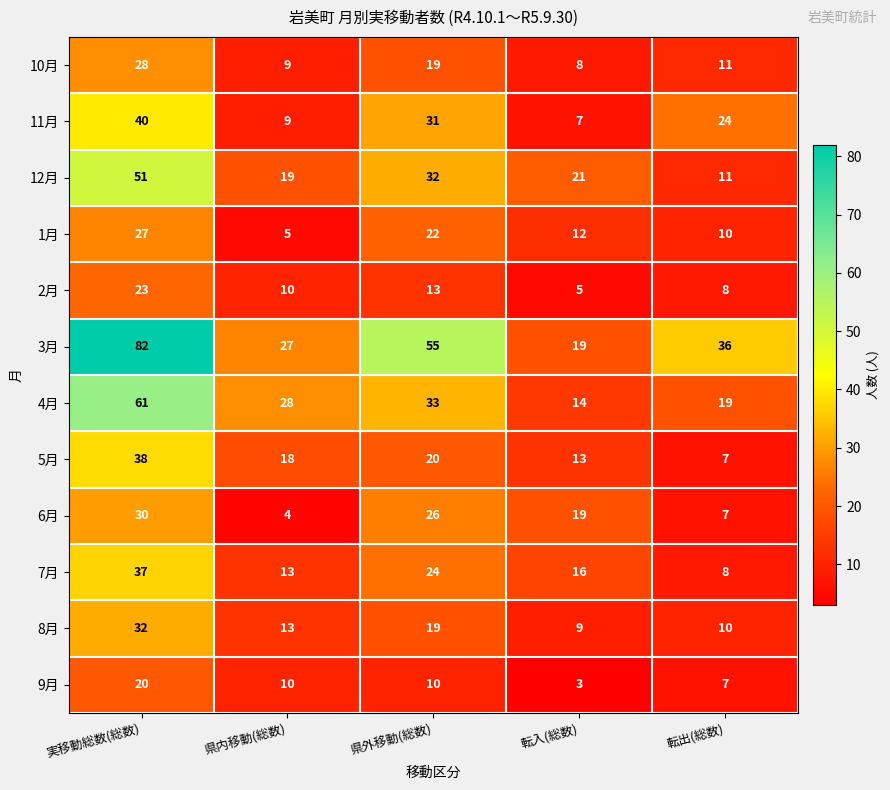

How many data points does each series have?

5